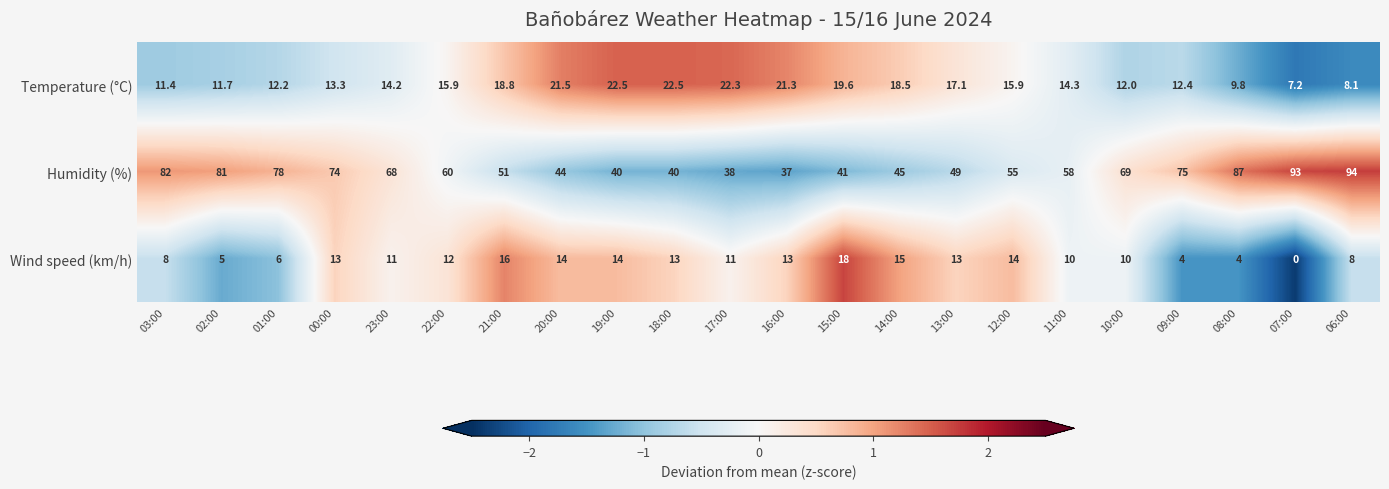

The Wind speed (km/h) series shows 21.2 at 12:00. True or false?

False